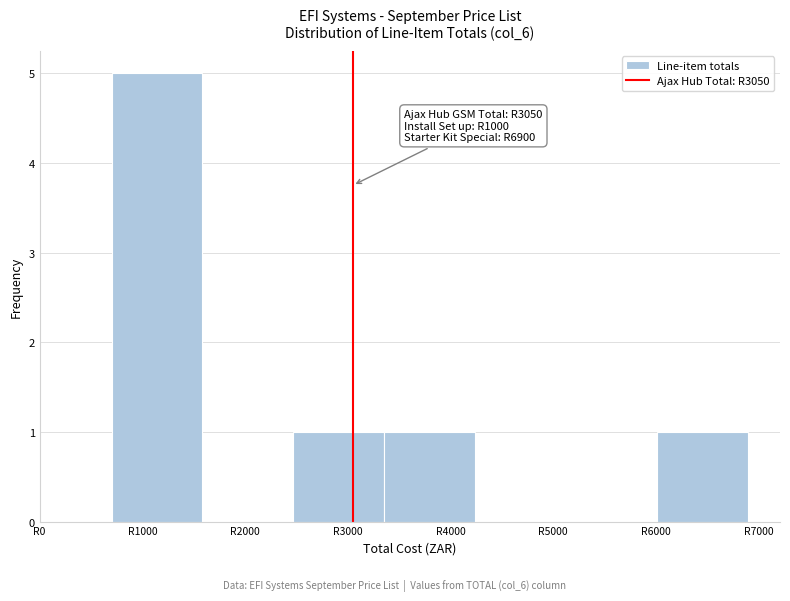

Which range on the x-axis has the tallest bar?

700 to 1600